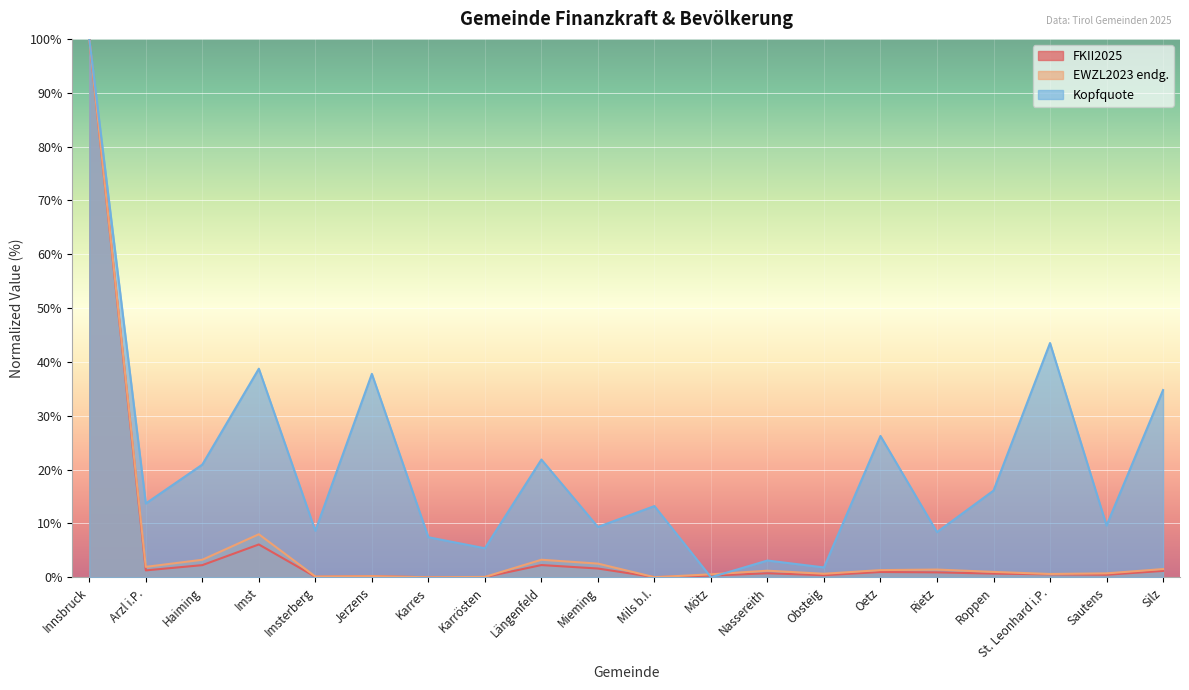

Reading left to right, list all the values displayed in this chart.

FKII2025: 100.0	1.3	2.3	6.1	0.1	0.2	0.0	0.0	2.3	1.6	0.0	0.3	0.7	0.4	1.0	0.9	0.7	0.5	0.5	1.2
EWZL2023 endg.: 100.0	1.9	3.3	8.0	0.1	0.2	0.0	0.1	3.3	2.5	0.0	0.5	1.2	0.7	1.3	1.4	1.0	0.6	0.7	1.5
Kopfquote: 100.0	13.7	20.9	38.7	8.6	37.8	7.4	5.4	21.9	9.3	13.2	0.0	3.1	1.8	26.2	8.4	16.1	43.5	9.6	34.8